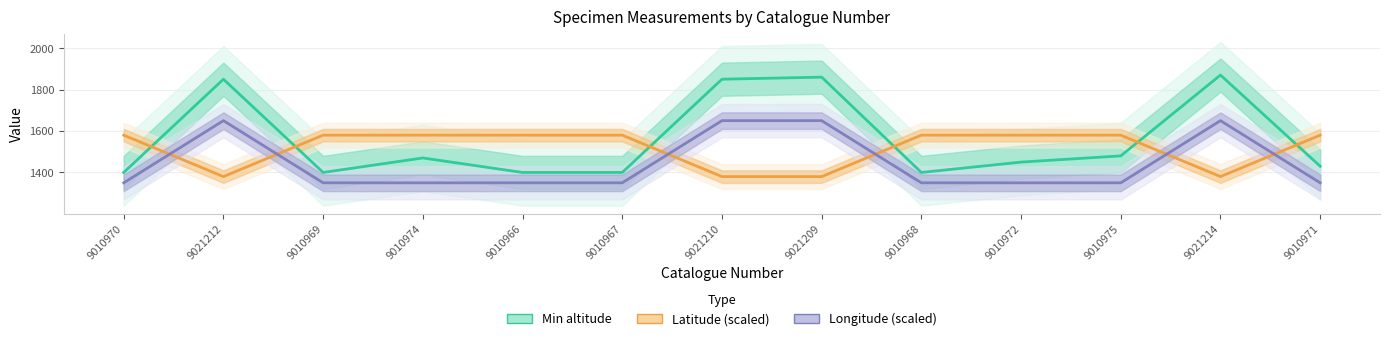

Reading left to right, list all the values displayed in this chart.

Min altitude: 9010970=1400	9021212=1850	9010969=1400	9010974=1470	9010966=1400	9010967=1400	9021210=1850	9021209=1860	9010968=1400	9010972=1450	9010975=1480	9021214=1870	9010971=1430
Latitude (scaled): 9010970=1580	9021212=1380	9010969=1580	9010974=1580	9010966=1580	9010967=1580	9021210=1380	9021209=1380	9010968=1580	9010972=1580	9010975=1580	9021214=1380	9010971=1580
Longitude (scaled): 9010970=1350	9021212=1650	9010969=1350	9010974=1350	9010966=1350	9010967=1350	9021210=1650	9021209=1650	9010968=1350	9010972=1350	9010975=1350	9021214=1650	9010971=1350